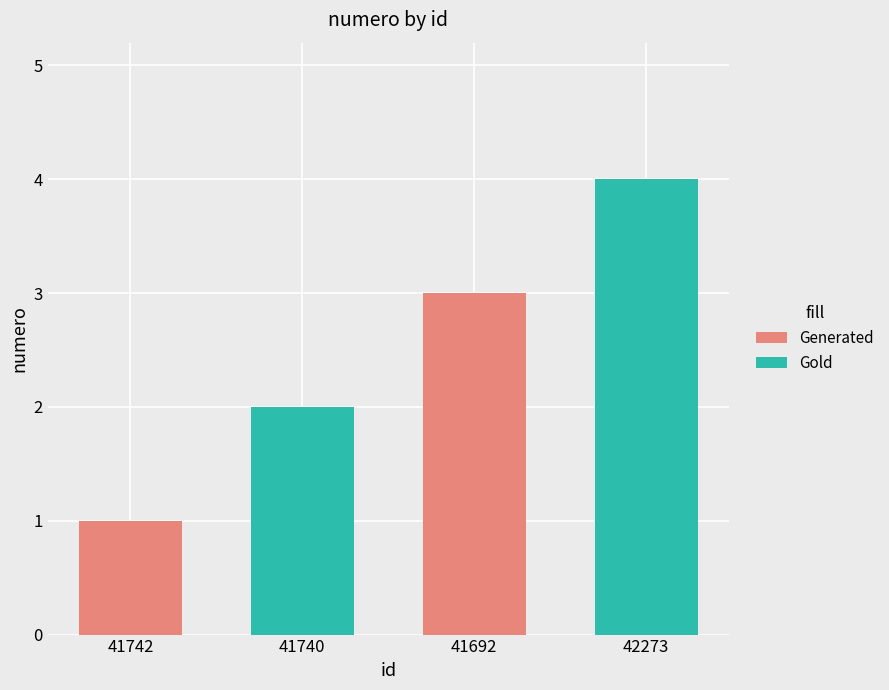

What is the approximate value at 42273?

4